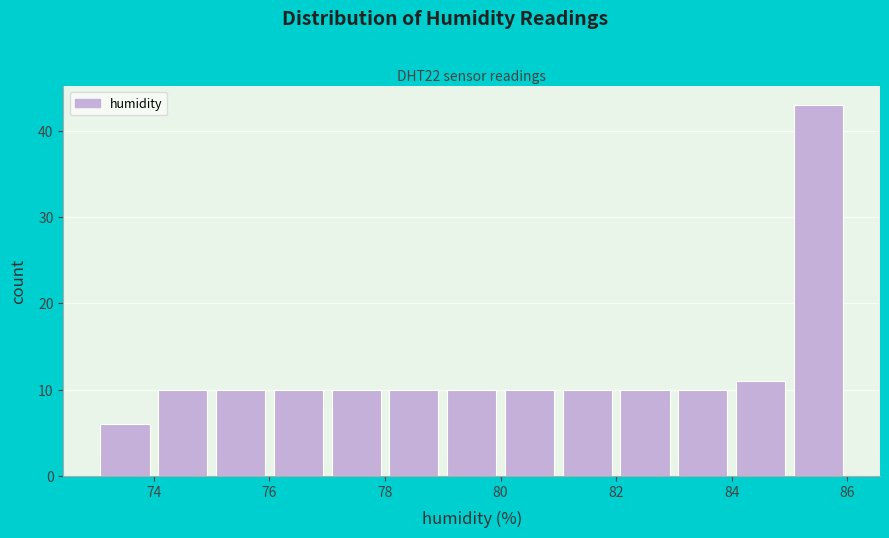

How tall is the bar that spans 78 to 79 on the x-axis? The values are not printed on the chart, so give them approximately, as read against the axis.

10